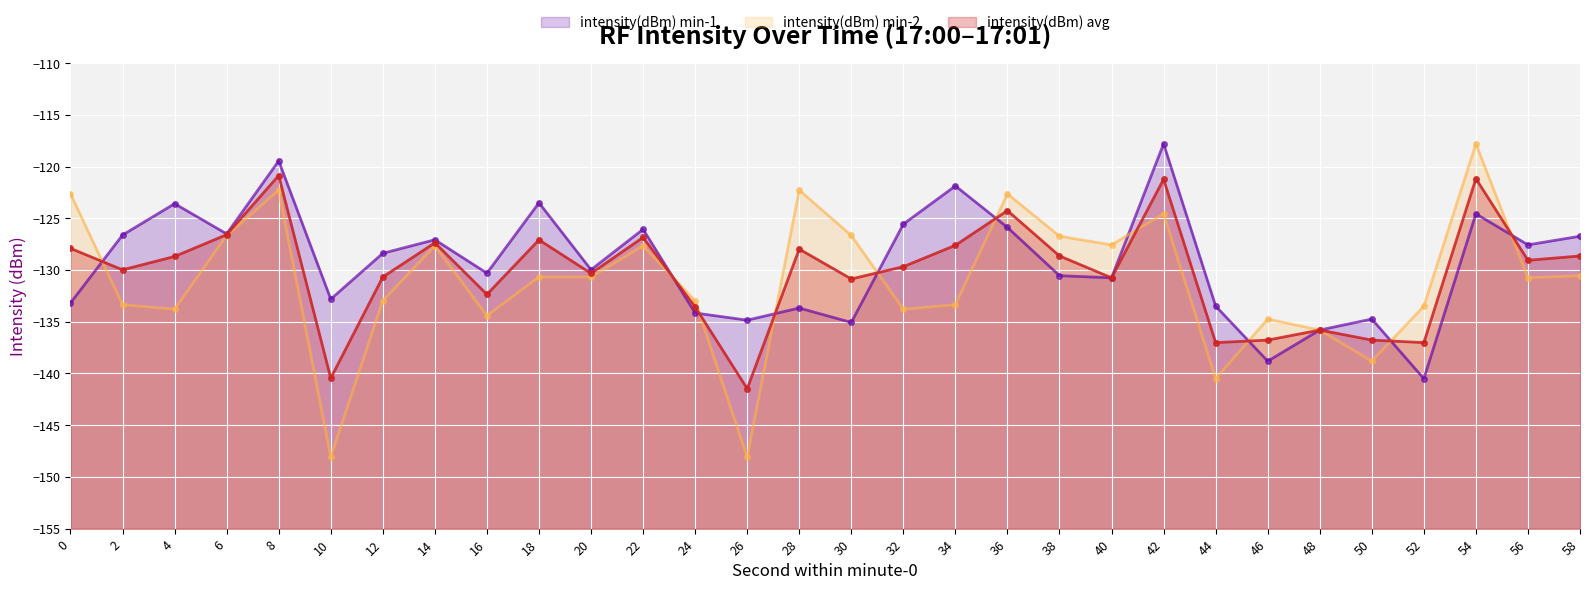

True or false: intensity(dBm) min-1 has a value of -65.0 at 6.

False